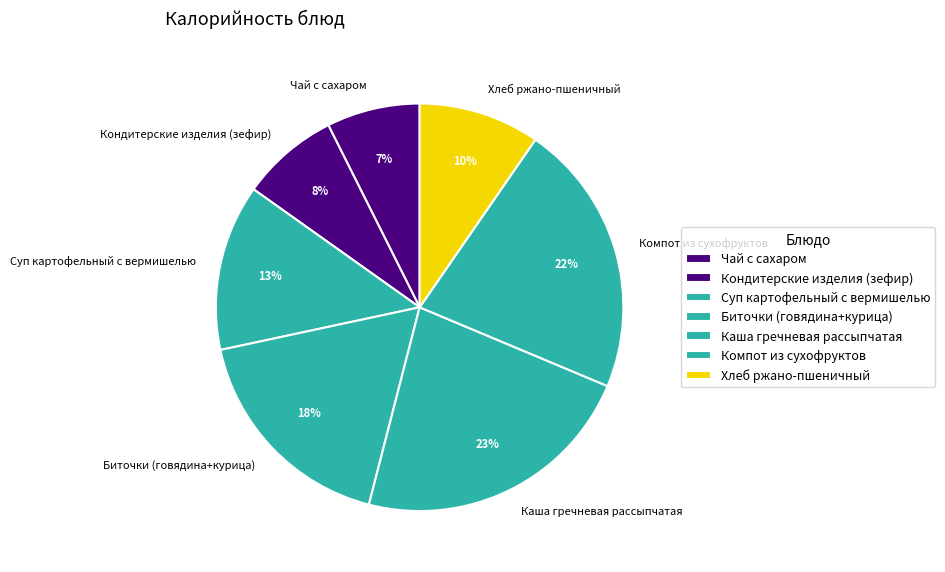

To the nearest percent, what portion does Чай с сахаром represent?

7%